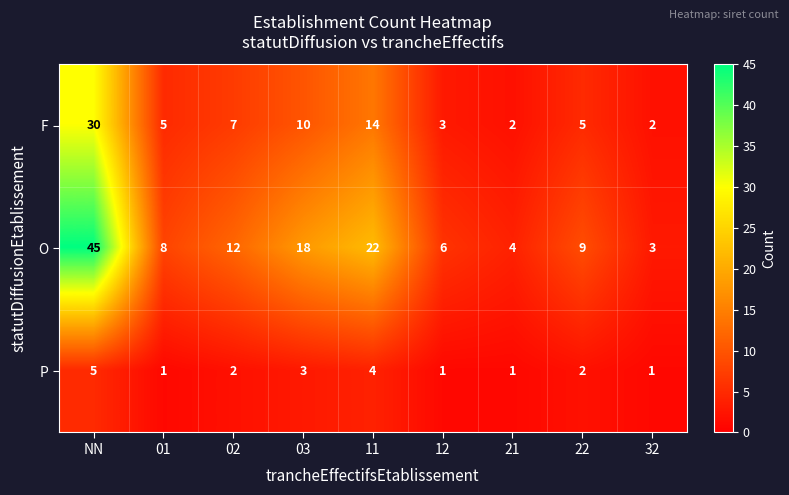

How many distinct data groups are displayed?

3